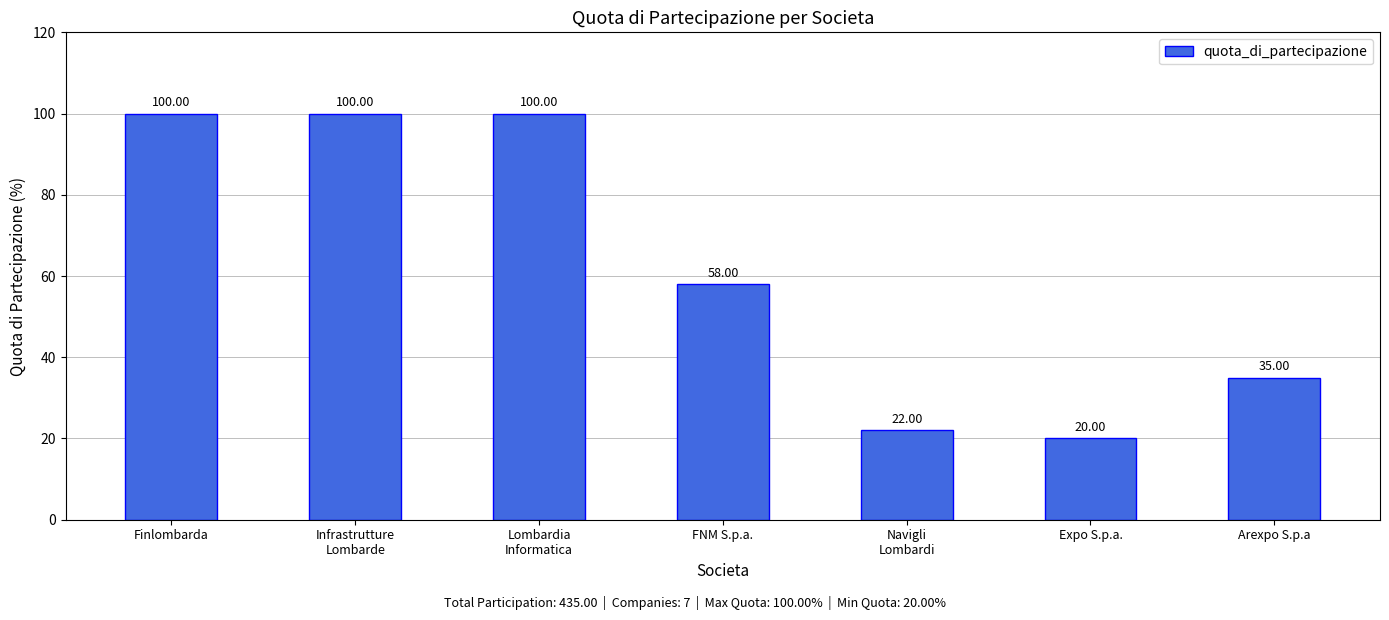

What value does the data have at Lombardia
Informatica?

100